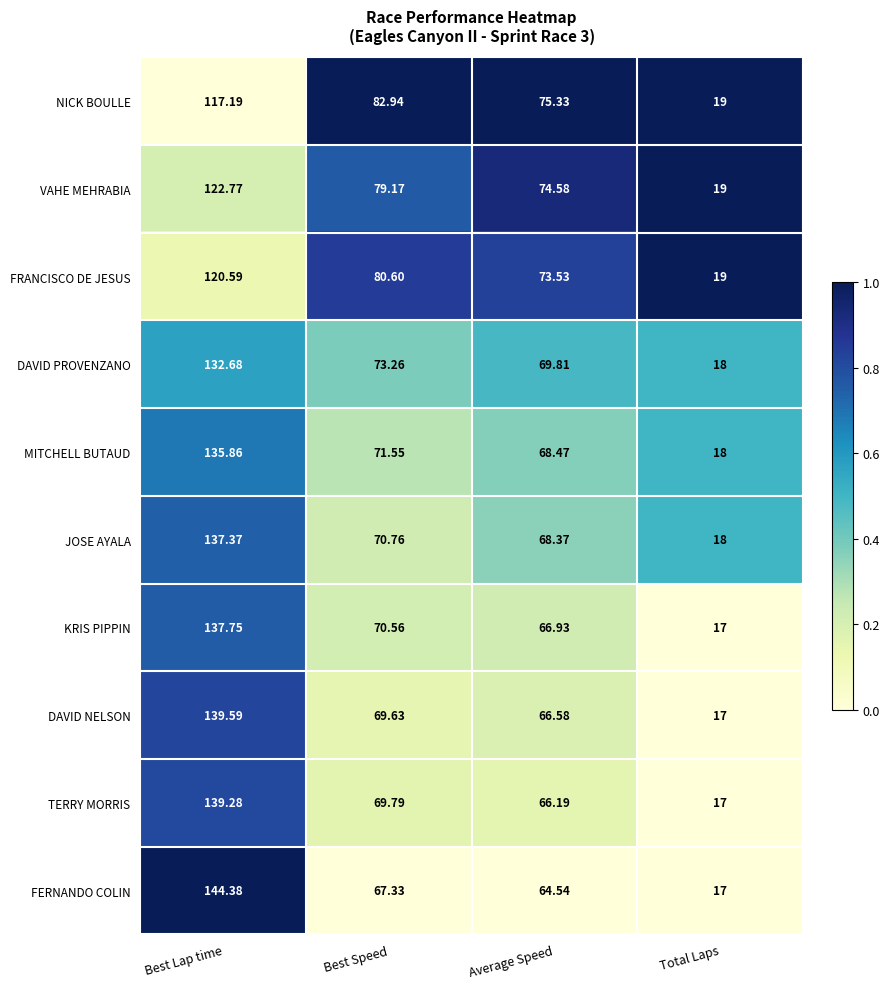

Which category has the lowest value in the DAVID PROVENZANO series?

Total Laps